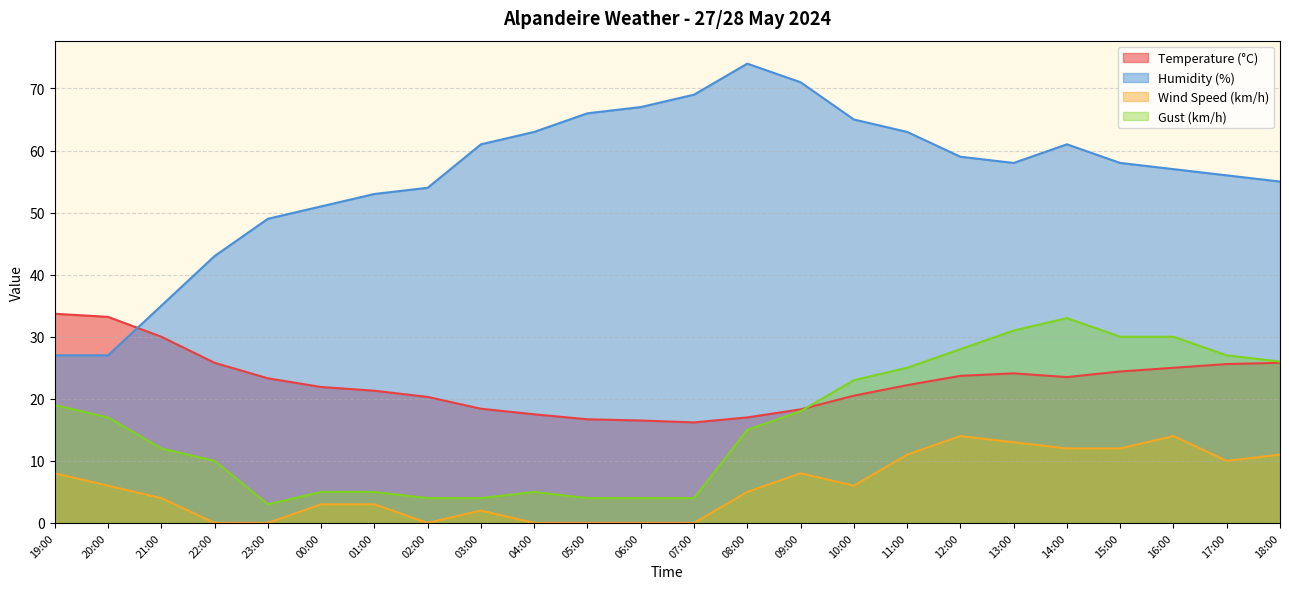

Which has a higher value, 09:00 or 08:00?

09:00